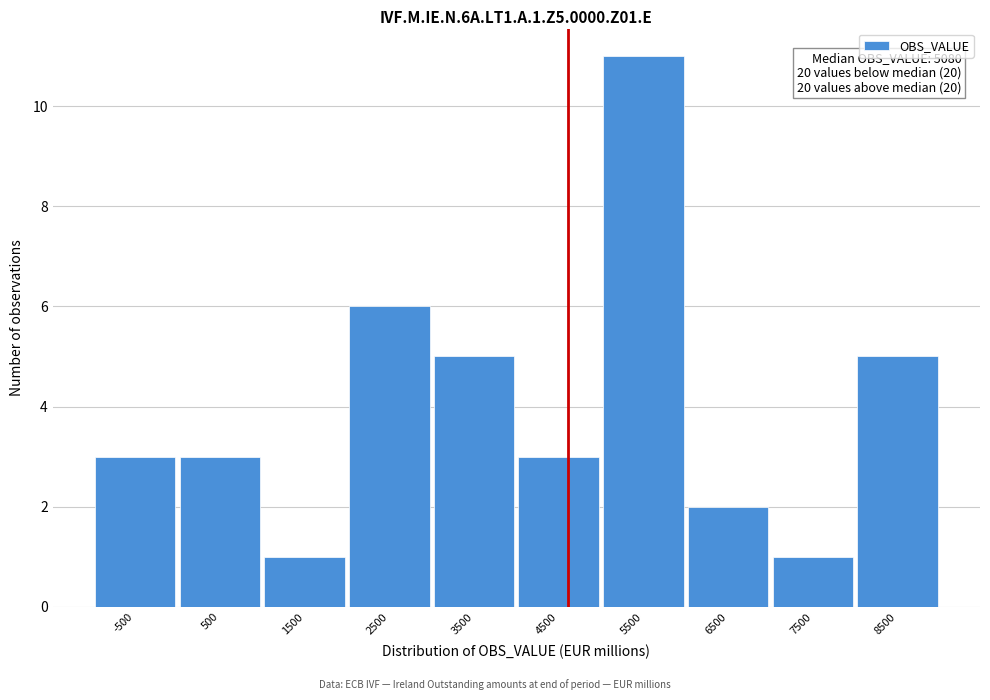

Reading left to right, transcribe all the data shown in this chart.

3	3	1	6	5	3	11	2	1	5